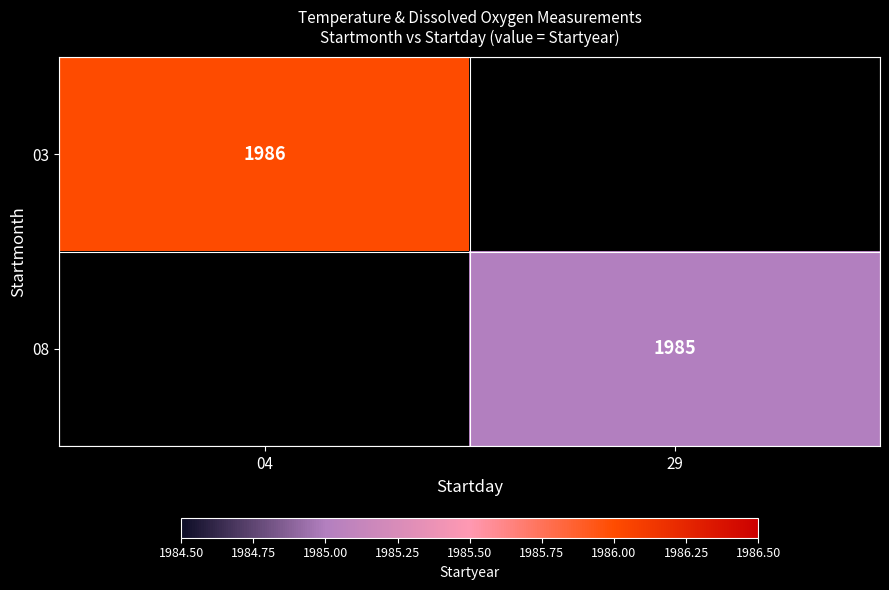

True or false: 03 has a value of 3466 at 04.

False